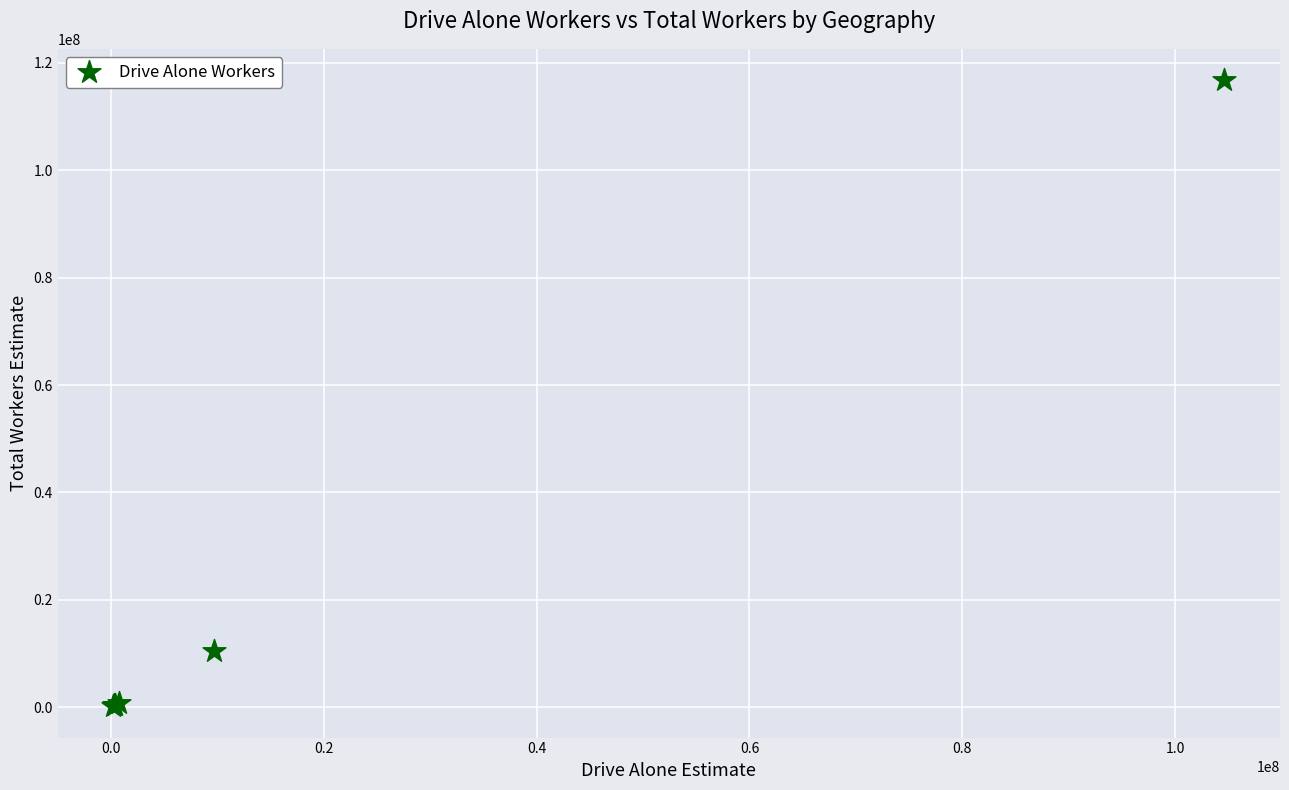

What Y value in the scatter plot is closest to 58474403?

10516631